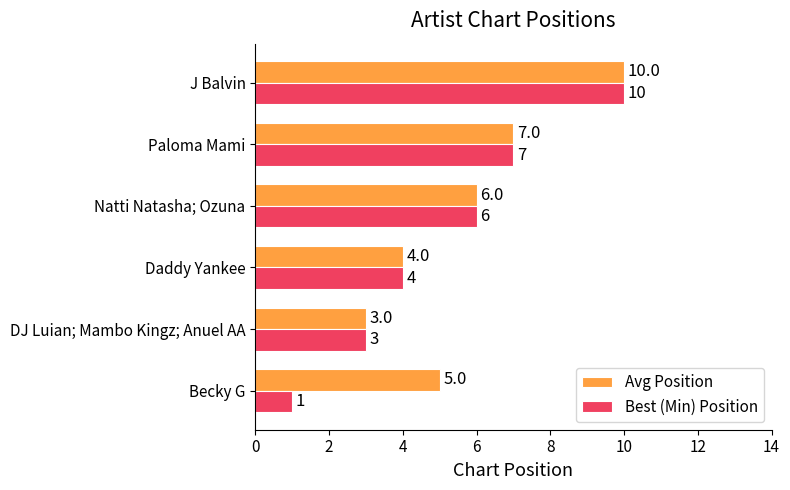

At which label is Avg Position closest to 6?

Natti Natasha; Ozuna